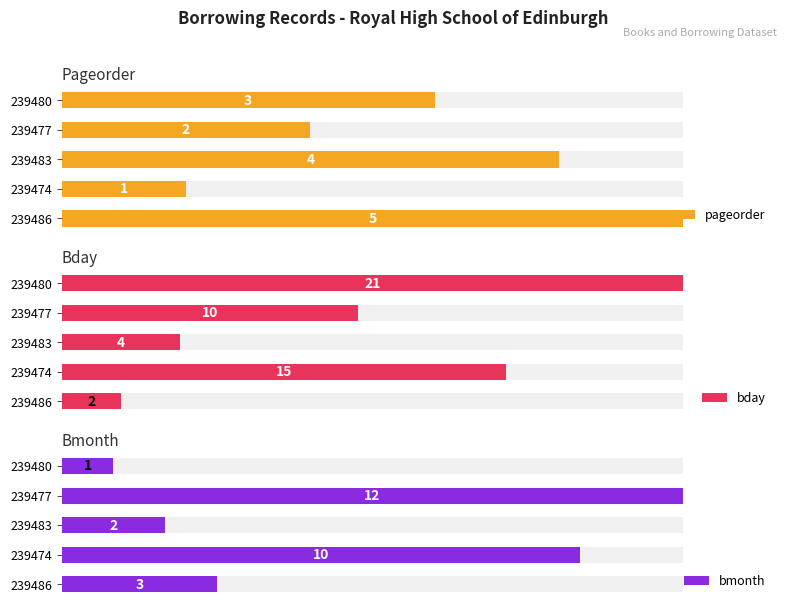

The value of pageorder at 239474 is 1. True or false?

True